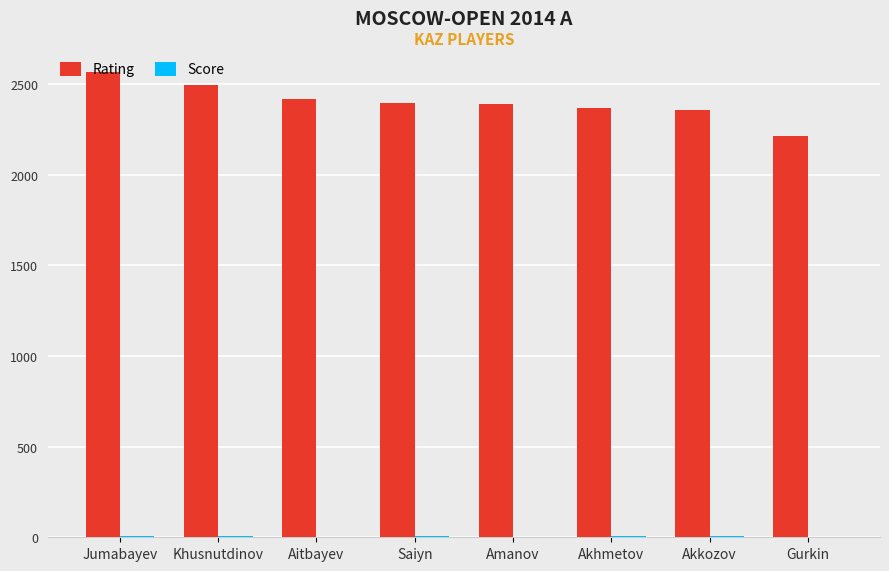

Is it true that Rating equals 830.4 at Aitbayev?

False